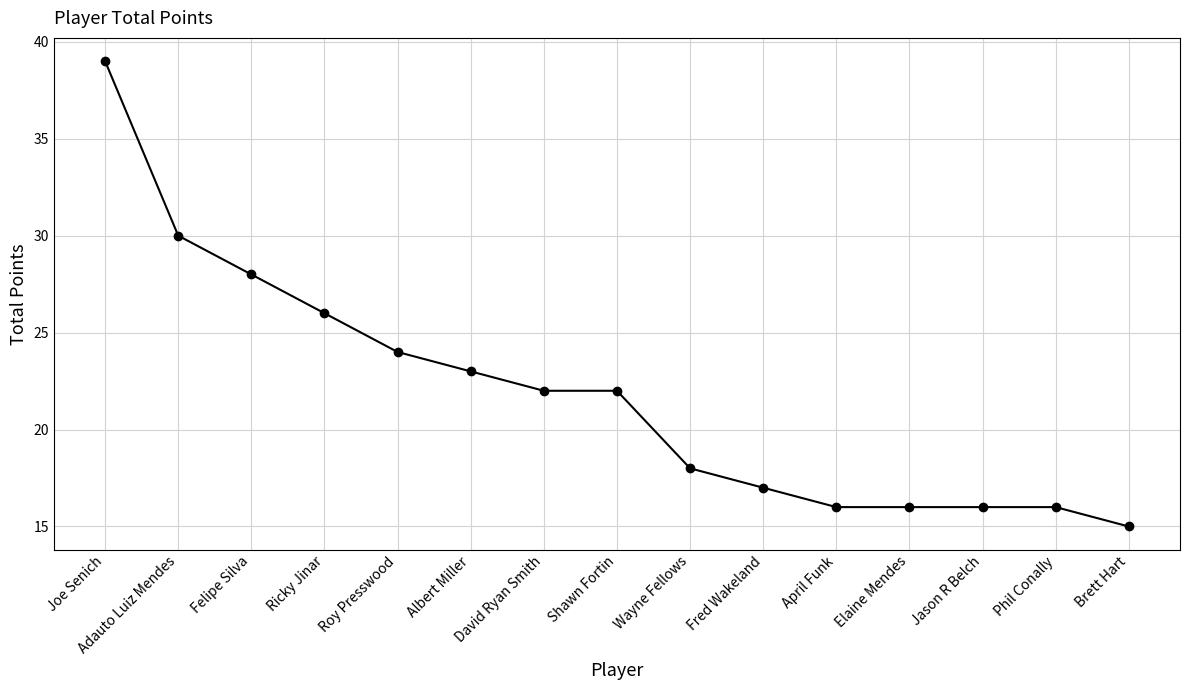

Does the chart display data point markers on the line(s)?

Yes